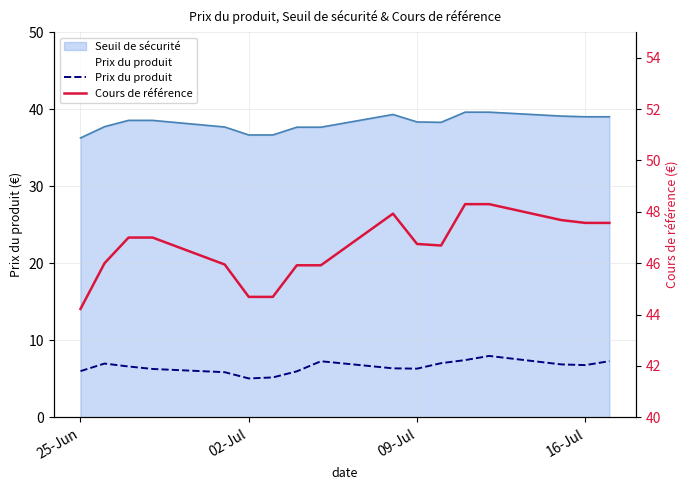

Is the value of Prix du produit at 09-Jul greater than the value of Cours de référence at 09-Jul?

No